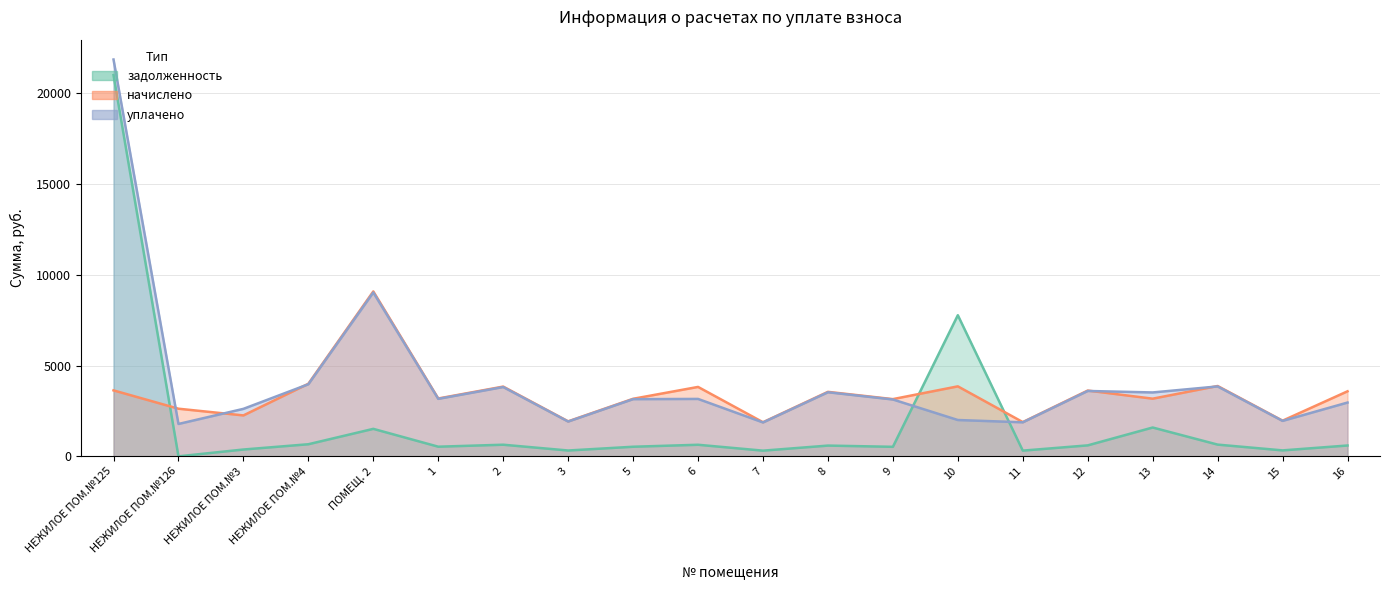

What is the label of the 15th point from the right?

1